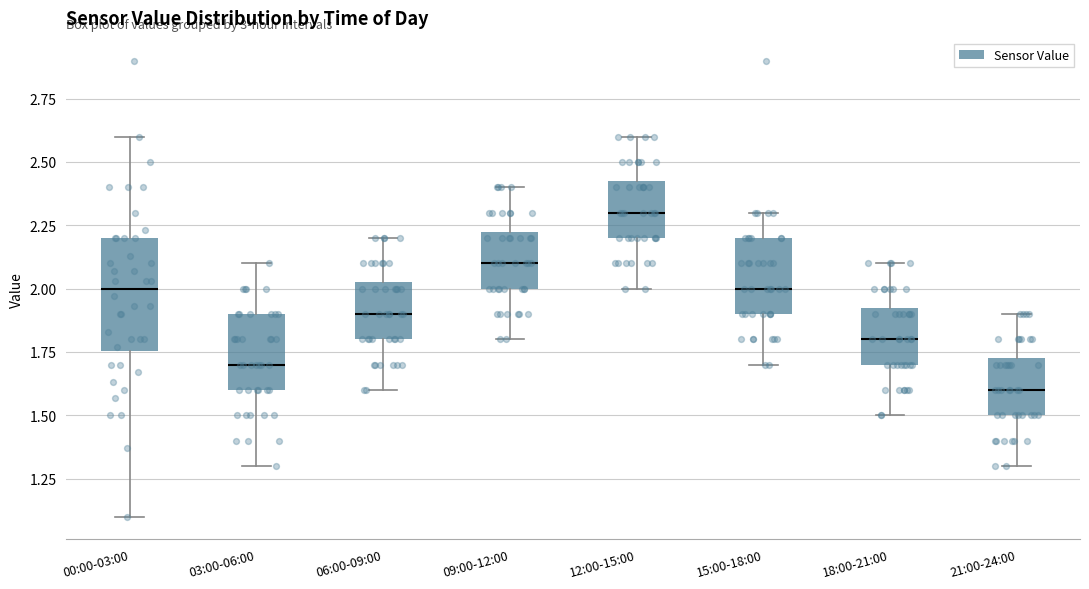

Reading left to right, transcribe this box plot: for each box, give where its median line is, the range the box spans, and where its two whiskers end, as read against the y-axis. The values are not printed on the chart, so give them approximately, as read against the axis.

00:00-03:00: median 2.00, box 1.75 to 2.20, whiskers 1.10 to 2.60
03:00-06:00: median 1.70, box 1.60 to 1.90, whiskers 1.30 to 2.10
06:00-09:00: median 1.90, box 1.80 to 2.05, whiskers 1.60 to 2.20
09:00-12:00: median 2.10, box 2.00 to 2.25, whiskers 1.80 to 2.40
12:00-15:00: median 2.30, box 2.20 to 2.45, whiskers 2.00 to 2.60
15:00-18:00: median 2.00, box 1.90 to 2.20, whiskers 1.70 to 2.30
18:00-21:00: median 1.80, box 1.70 to 1.95, whiskers 1.50 to 2.10
21:00-24:00: median 1.60, box 1.50 to 1.75, whiskers 1.30 to 1.90